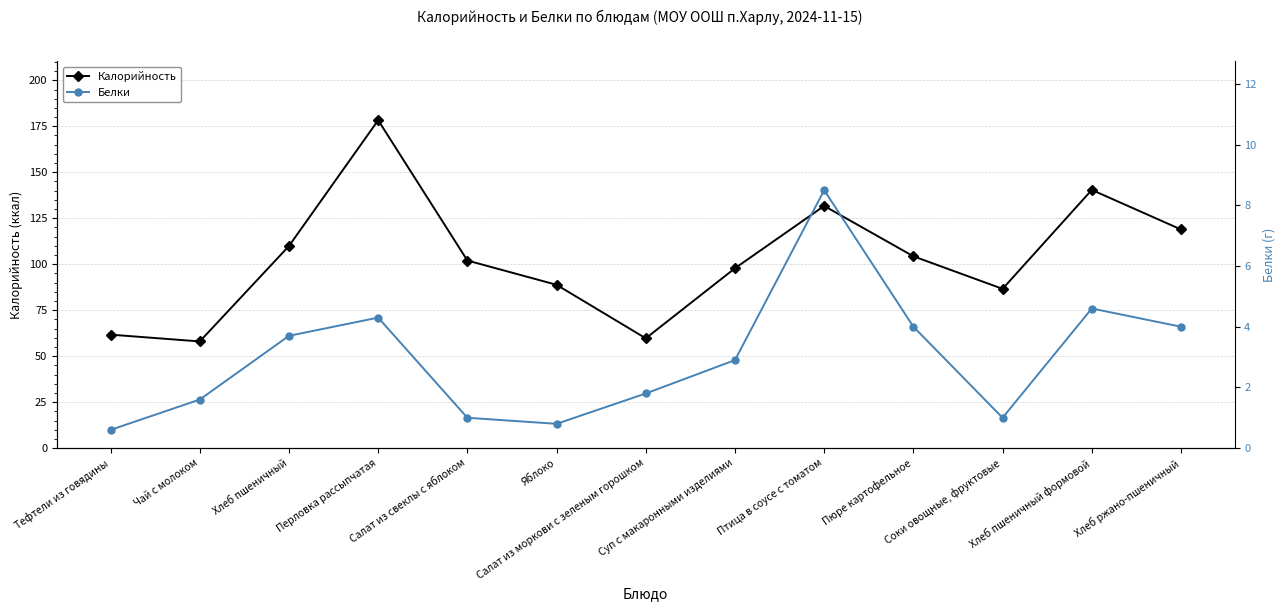

The Белки series shows 2.9 at Суп с макаронными изделиями. True or false?

True